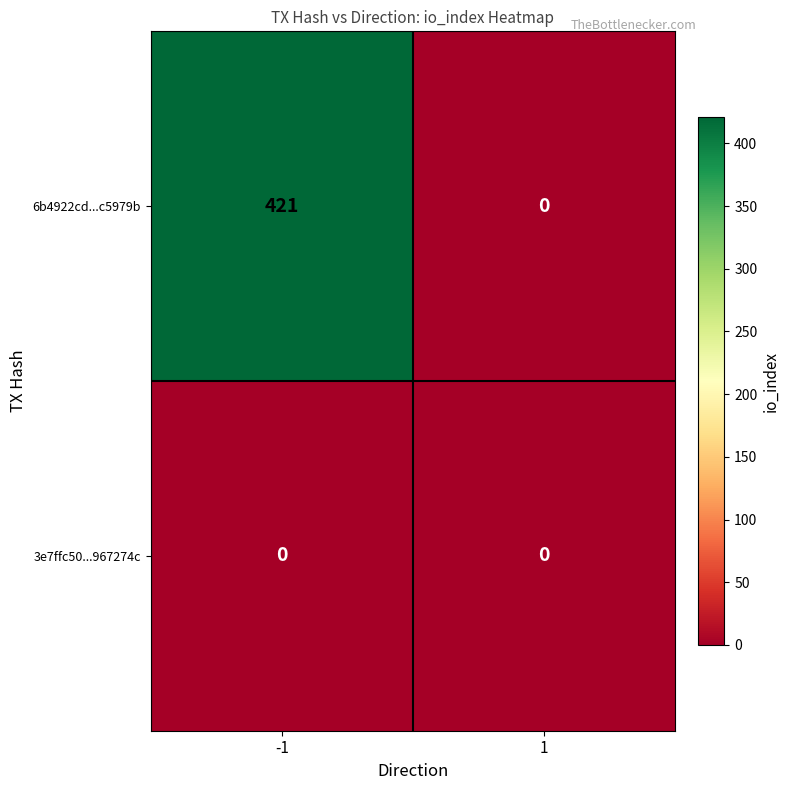

Between -1 and 1, which series saw the biggest shift?

6b4922cd...c5979b